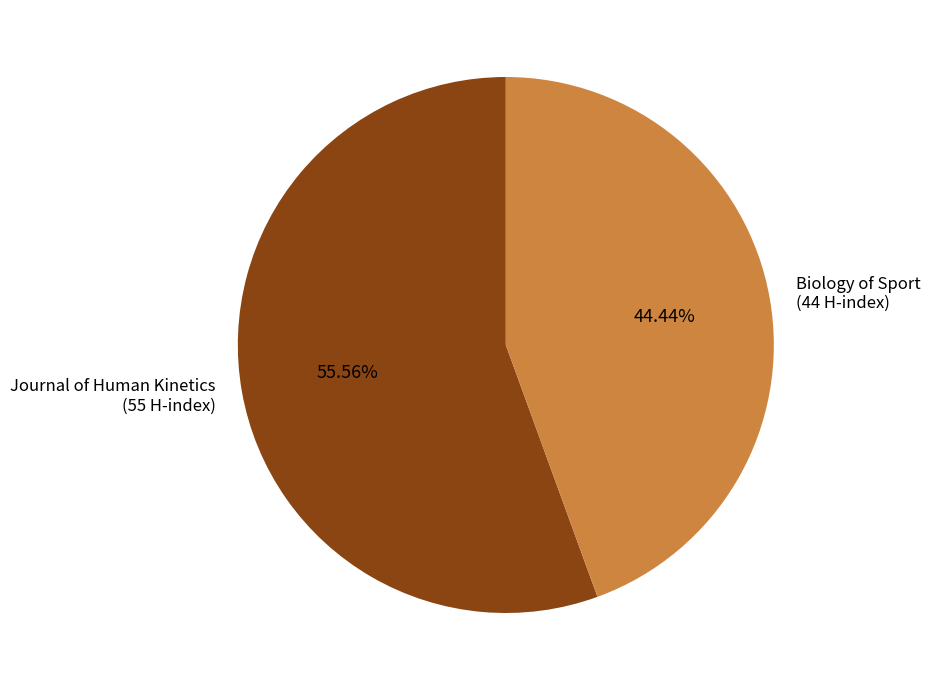

Between Biology of Sport and Journal of Human Kinetics, which is larger?

Journal of Human Kinetics